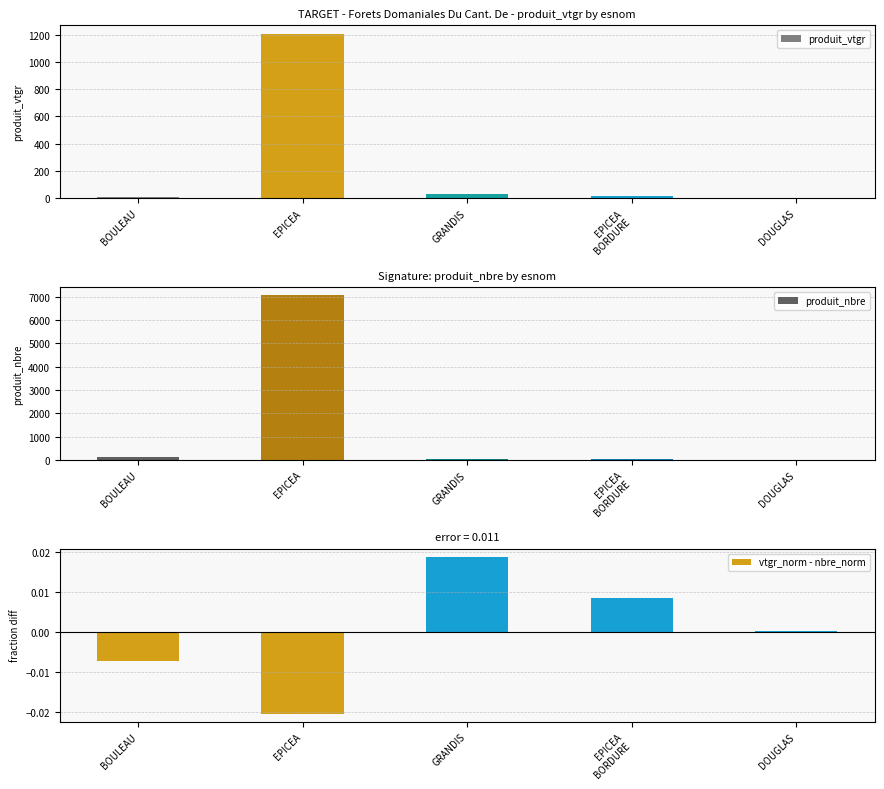

How many data points in produit_vtgr are less than 13?

2